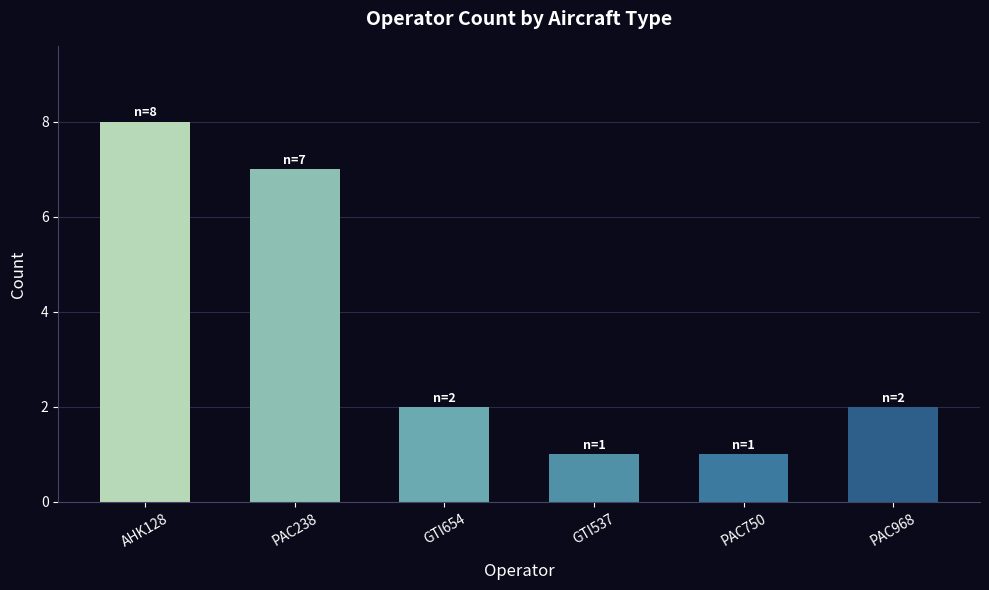

Reading left to right, list all the values displayed in this chart.

8	7	2	1	1	2